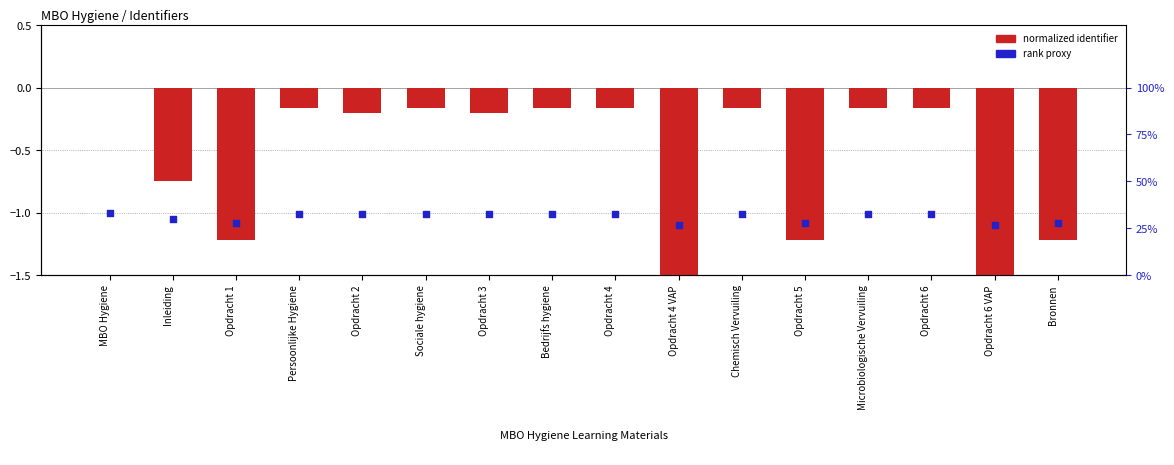

Which series has the largest Y range (max minus min)?

normalized identifier